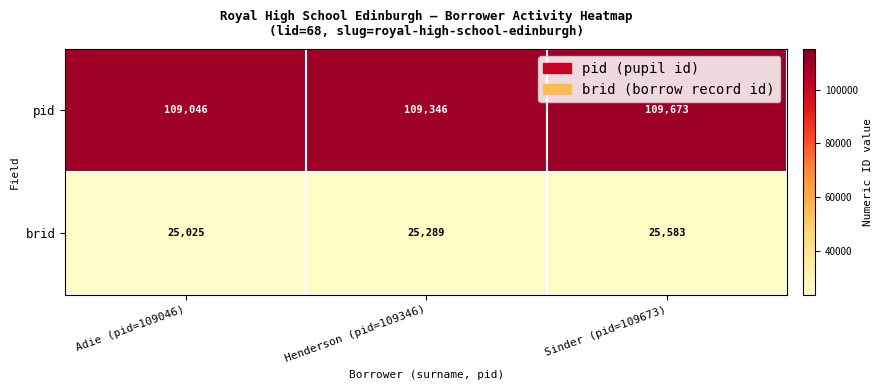

Reading left to right, list all the values displayed in this chart.

pid: Adie (pid=109046)=109046	Henderson (pid=109346)=109346	Sinder (pid=109673)=109673
brid: Adie (pid=109046)=25025	Henderson (pid=109346)=25289	Sinder (pid=109673)=25583